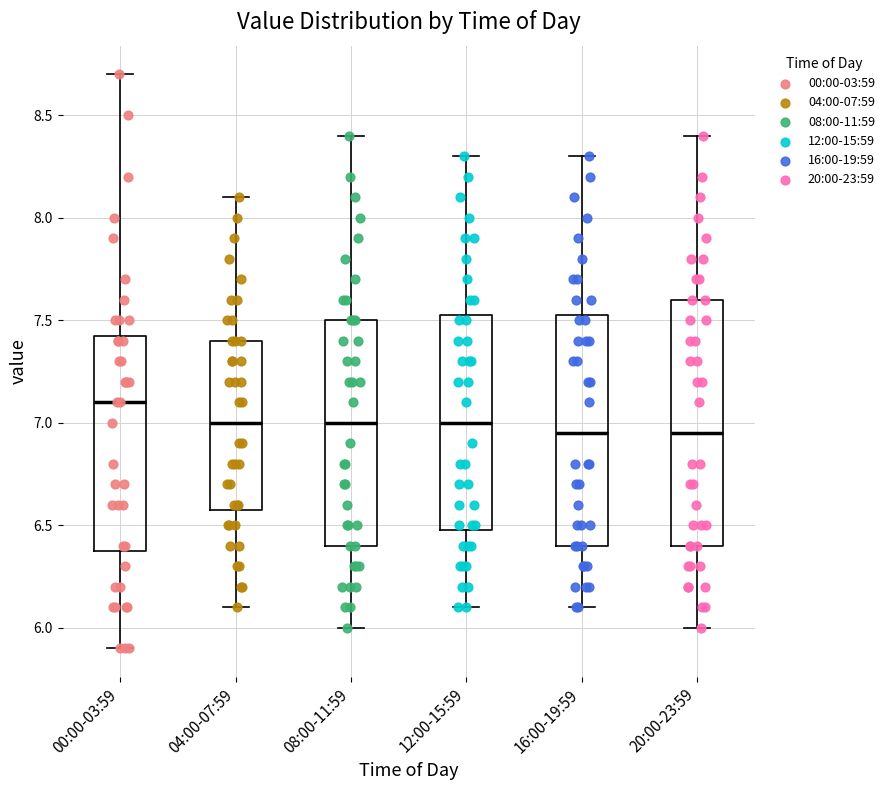

Reading left to right, transcribe this box plot: for each box, give where its median line is, the range the box spans, and where its two whiskers end, as read against the y-axis. The values are not printed on the chart, so give them approximately, as read against the axis.

00:00-03:59: median 7.10, box 6.40 to 7.45, whiskers 5.90 to 8.70
04:00-07:59: median 7.00, box 6.60 to 7.40, whiskers 6.10 to 8.10
08:00-11:59: median 7.00, box 6.40 to 7.50, whiskers 6.00 to 8.40
12:00-15:59: median 7.00, box 6.50 to 7.55, whiskers 6.10 to 8.30
16:00-19:59: median 6.95, box 6.40 to 7.55, whiskers 6.10 to 8.30
20:00-23:59: median 6.95, box 6.40 to 7.60, whiskers 6.00 to 8.40